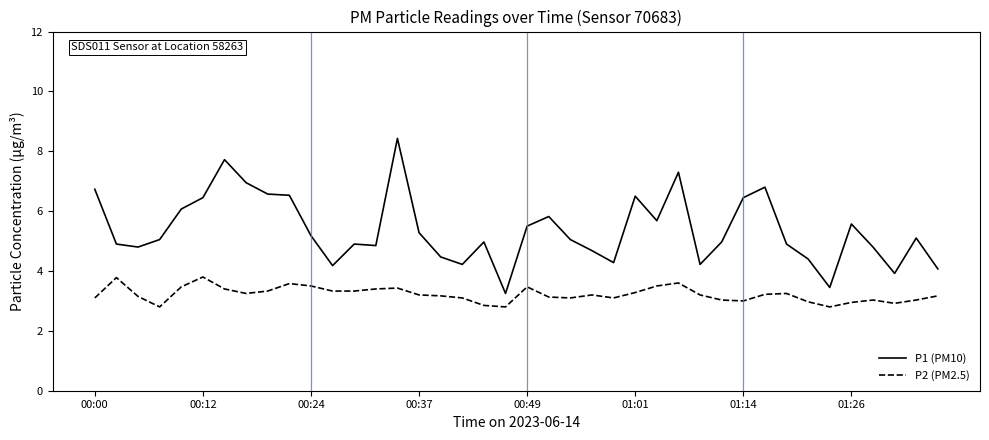

What is the minimum value shown in the chart?

2.8